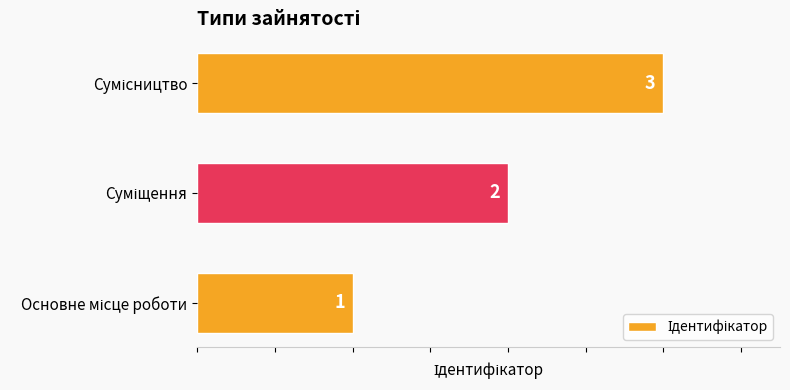

What is the difference between the maximum and minimum values?

2